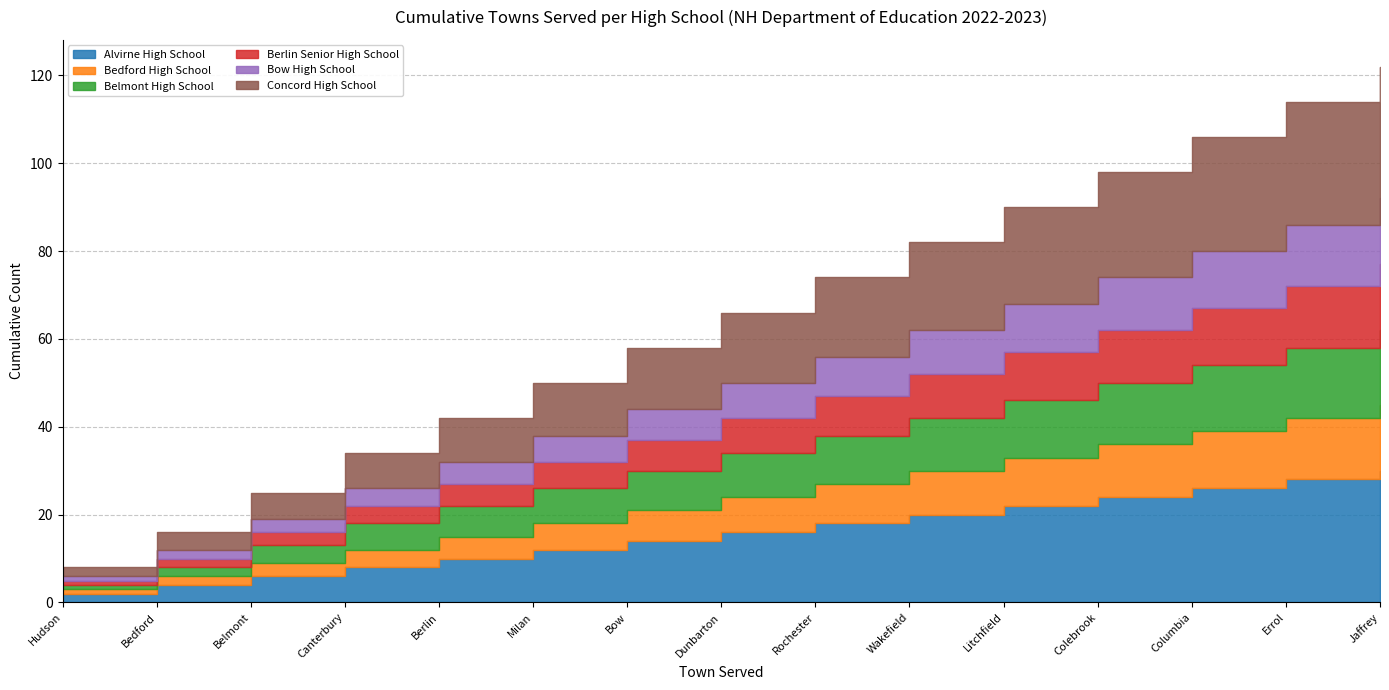

Which series changed the most between Hudson and Belmont?

Alvirne High School